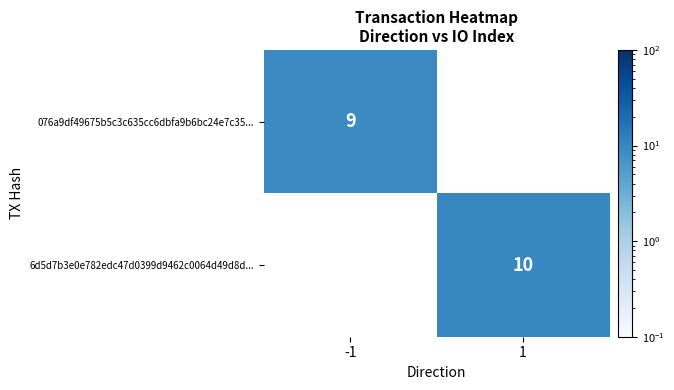

Is the value of 6d5d7b3e0e782edc47d0399d9462c0064d49d8d... at 1 greater than the value of 076a9df49675b5c3c635cc6dbfa9b6bc24e7c35... at -1?

Yes